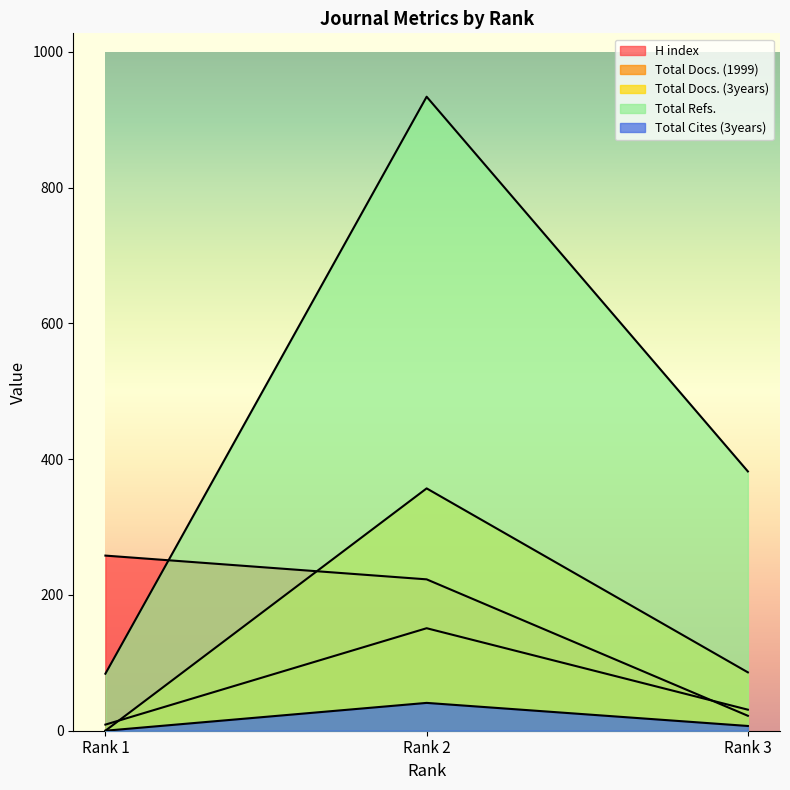

Reading left to right, list all the values displayed in this chart.

H index: 258	223	22
Total Docs. (1999): 9	151	31
Total Docs. (3years): 0	357	86
Total Refs.: 84	934	382
Total Cites (3years): 0	41	7